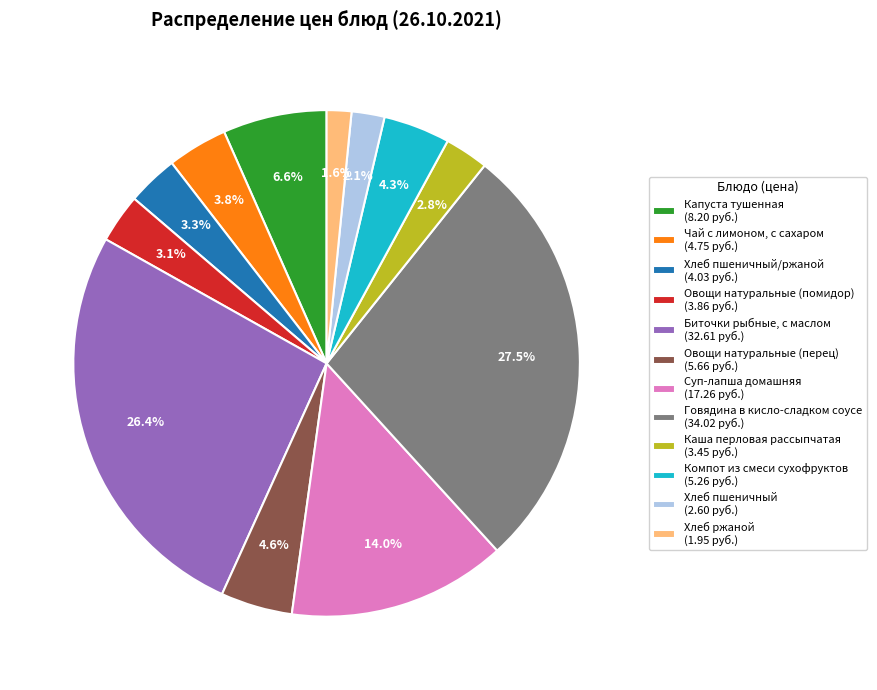

Does Каша перловая рассыпчатая (3.45 руб.) represent more than half of the total?

No